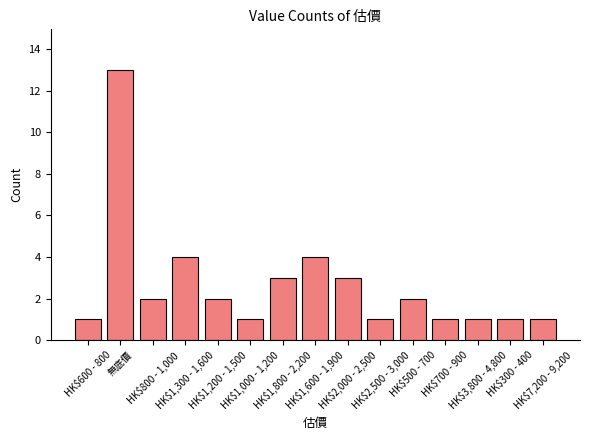

Reading left to right, extract all data points from this chart.

HK$600 - 800=1	無底價=13	HK$800 - 1,000=2	HK$1,300 - 1,600=4	HK$1,200 - 1,500=2	HK$1,000 - 1,200=1	HK$1,800 - 2,200=3	HK$1,600 - 1,900=4	HK$2,000 - 2,500=3	HK$2,500 - 3,000=1	HK$500 - 700=2	HK$700 - 900=1	HK$3,800 - 4,800=1	HK$300 - 400=1	HK$7,200 - 9,200=1